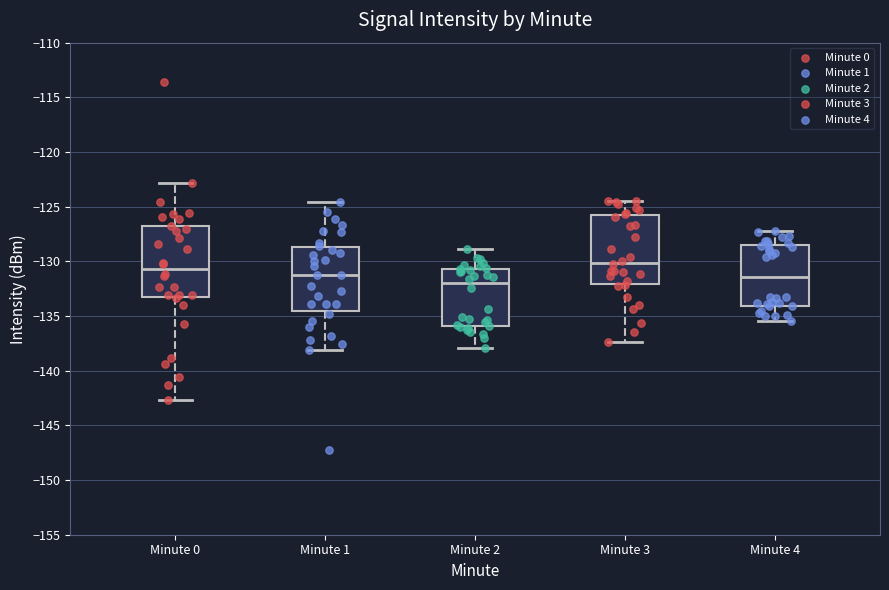

Which box has the lowest median line?

Minute 2